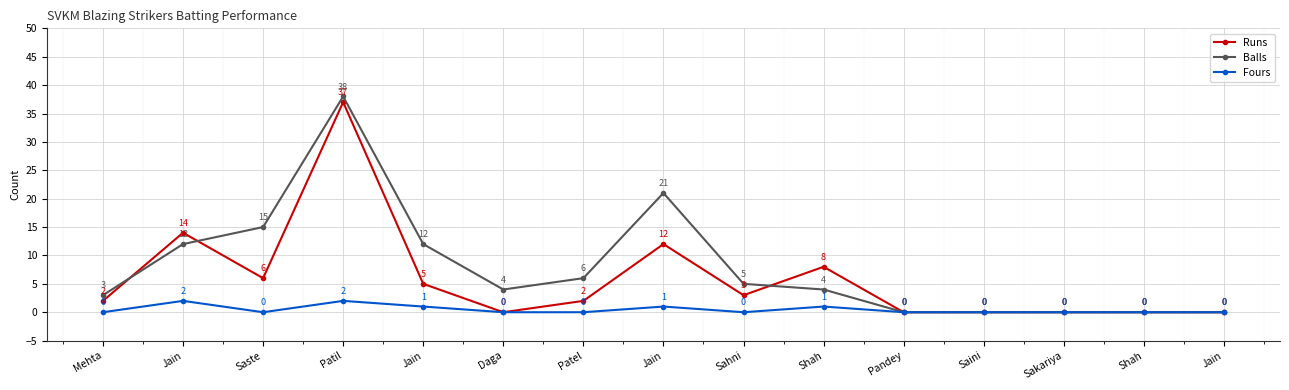

True or false: Balls and Fours intersect in this chart.

False